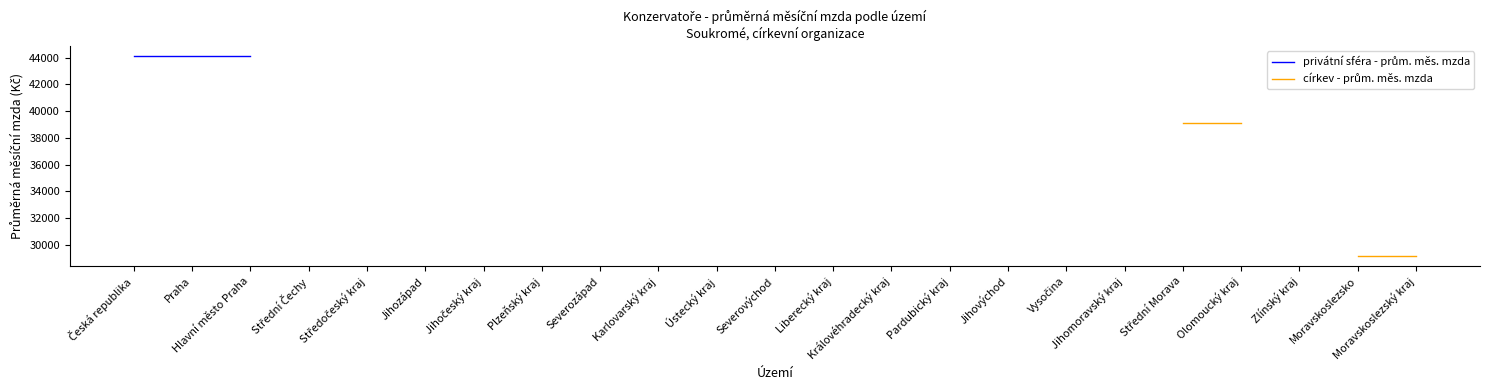

At which category is the sum across all series the highest?

Česká republika